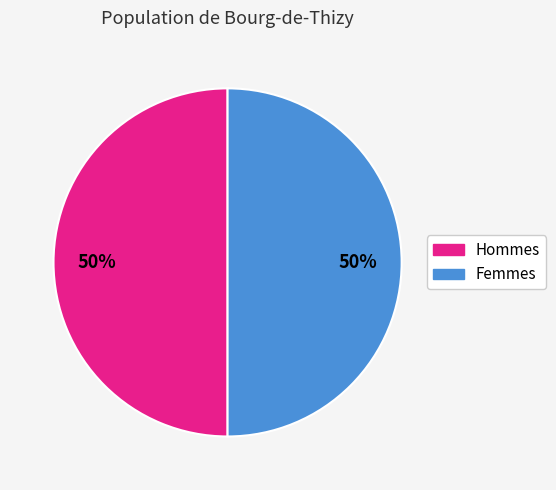

The Femmes slice represents 58% of the pie. True or false?

False